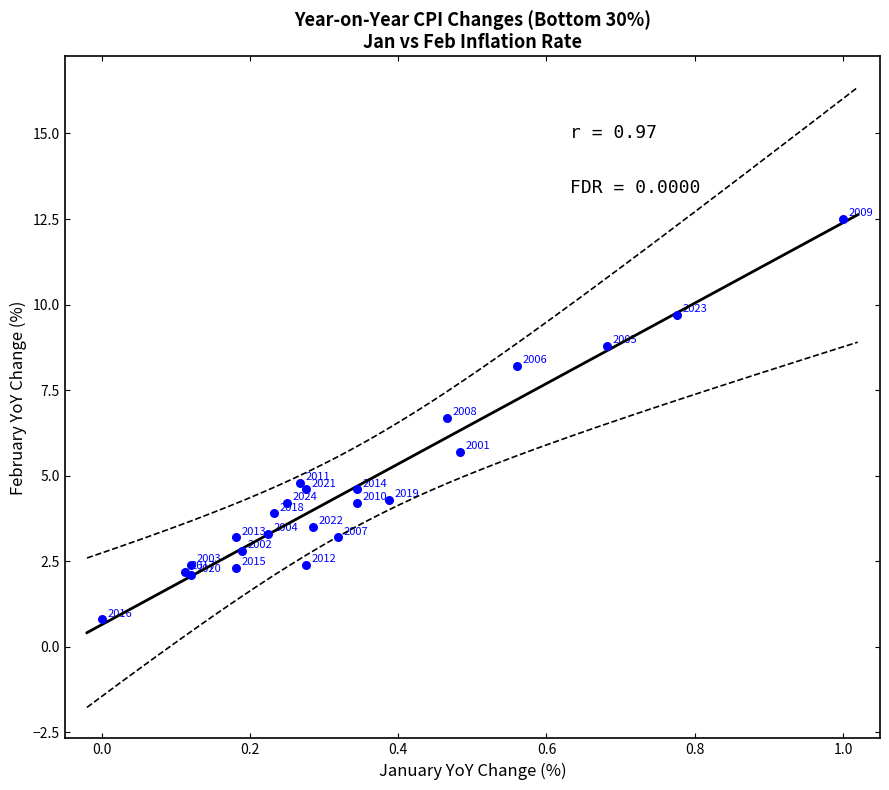

What Y value in the scatter plot is closest to 6?

5.7